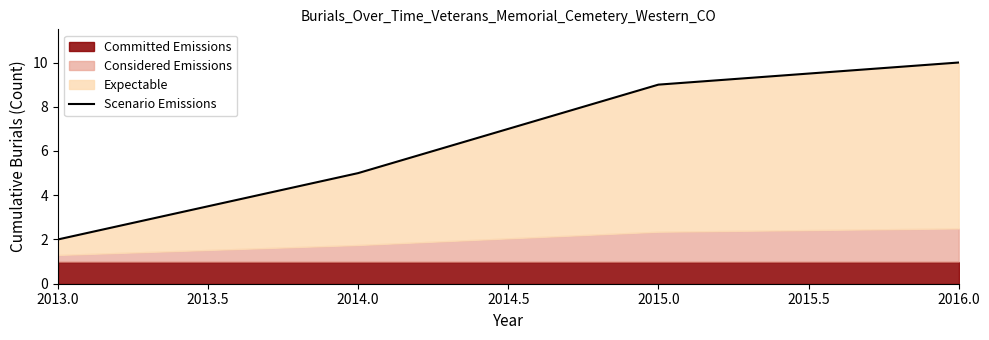

Reading right to left, list all the values displayed in this chart.

10	9	5	2